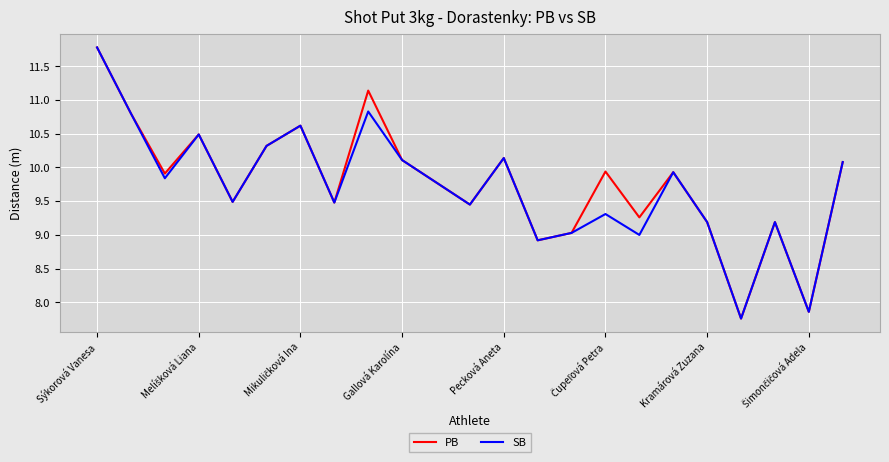

What is the greatest value displayed?

11.8